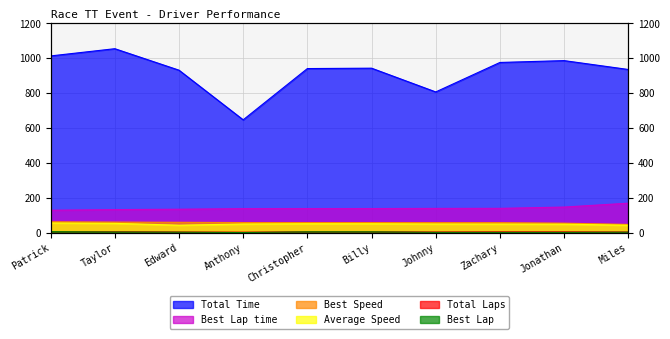

True or false: Average Speed and Best Lap time cross at least once.

False